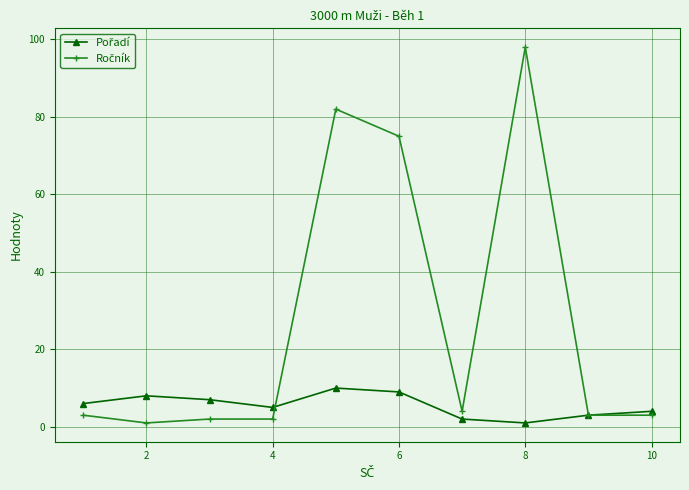

Is this an area chart (filled region under the line)?

No